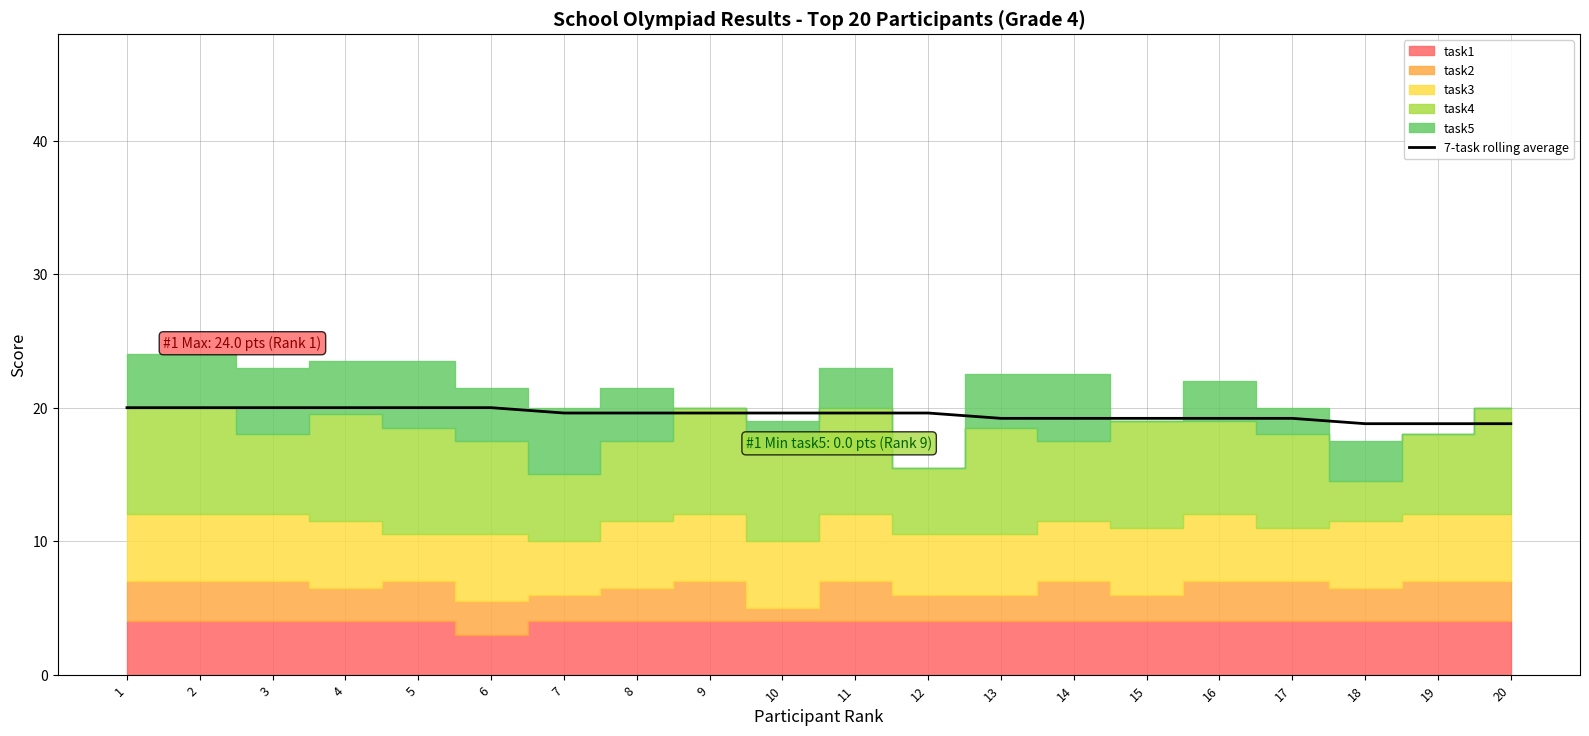

Reading left to right, what are all the values shown in this chart?

20.0	20.0	20.0	20.0	20.0	20.0	19.6	19.6	19.6	19.6	19.6	19.6	19.2	19.2	19.2	19.2	19.2	18.8	18.8	18.8